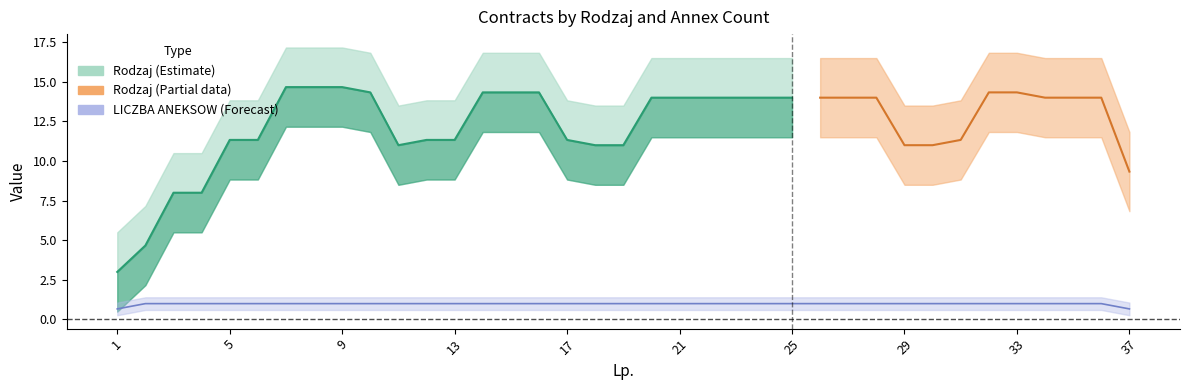

At which category does the chart reach its minimum across all series?

1